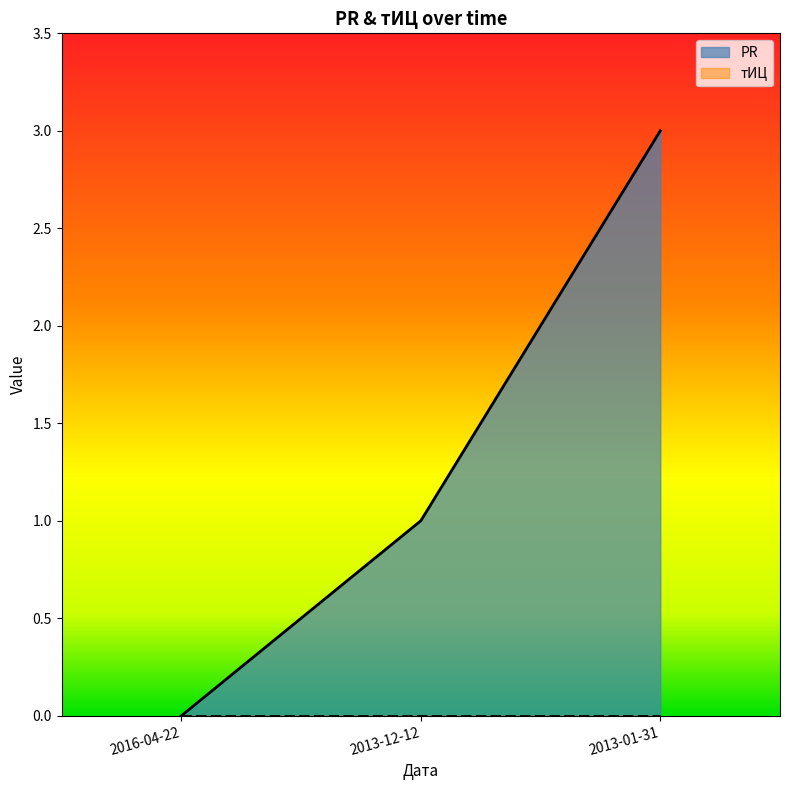

What is the ratio of the value at 2013-12-12 to the value at 2013-01-31?

0.3